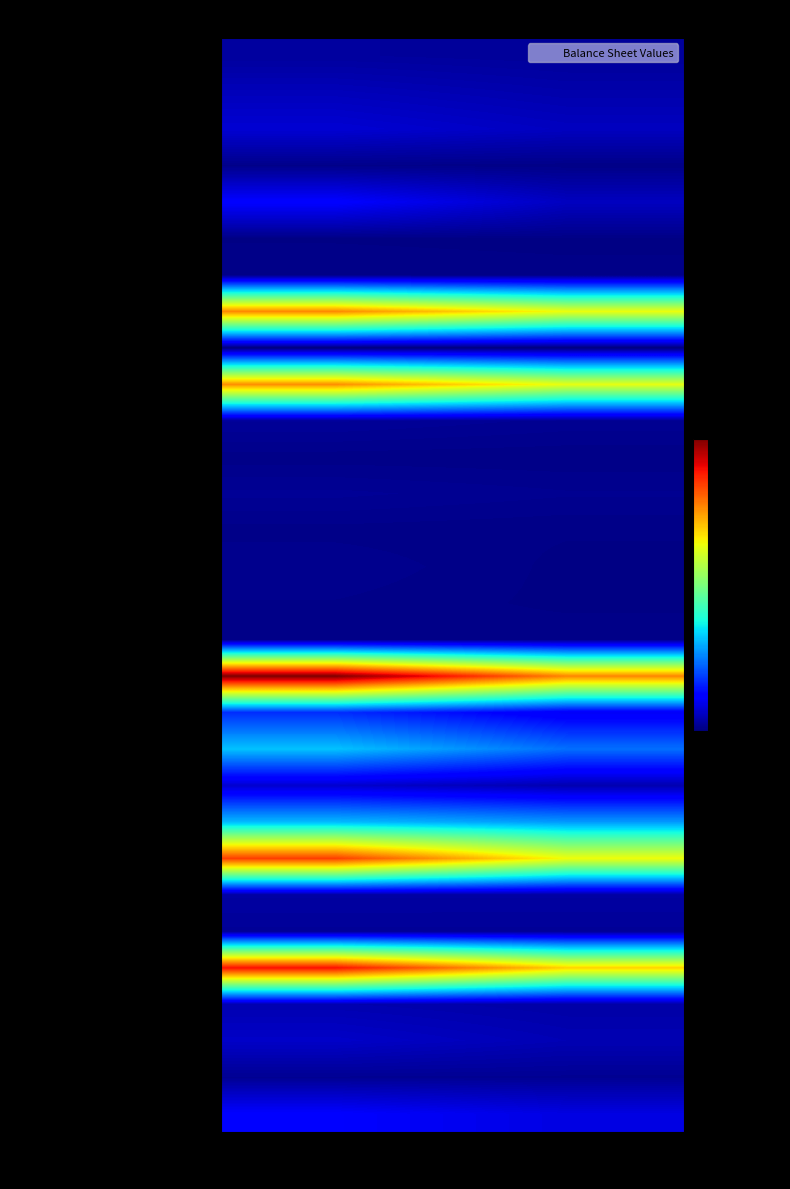

Reading right to left, transcribe all the data shown in this chart.

Cash and due from banks: Dec. 31, 2018=10918	Mar. 31, 2019=13528
Interest-earning deposits with banks: Dec. 31, 2018=21022	Mar. 31, 2019=28731
Cash and cash equivalents: Dec. 31, 2018=31940	Mar. 31, 2019=42259
Certificates of deposit with banks: Dec. 31, 2018=1498	Mar. 31, 2019=2838
Investment securities: Dec. 31, 2018=31960	Mar. 31, 2019=68978
Equity securities: Dec. 31, 2018=617	Mar. 31, 2019=751
FHLB stock: Dec. 31, 2018=1050	Mar. 31, 2019=1226
Loans: Dec. 31, 2018=393282	Mar. 31, 2019=474239
Allowance for loan losses: Dec. 31, 2018=-3978	Mar. 31, 2019=-4068
Net Loans: Dec. 31, 2018=389304	Mar. 31, 2019=470171
Bank owned life insurance: Dec. 31, 2018=7393	Mar. 31, 2019=10966
Accrued interest receivable: Dec. 31, 2018=1259	Mar. 31, 2019=1840
Bank premises & equipment: Dec. 31, 2018=6093	Mar. 31, 2019=8935
Foreclosed assets: Dec. 31, 2018=1157	Mar. 31, 2019=2190
Goodwill: Dec. 31, 2018=0	Mar. 31, 2019=5355
Core deposit intangibles: Dec. 31, 2018=40	Mar. 31, 2019=3039
Other assets: Dec. 31, 2018=2793	Mar. 31, 2019=2731
Total Assets: Dec. 31, 2018=475104	Mar. 31, 2019=621279
Non-interest demand deposits: Dec. 31, 2018=61120	Mar. 31, 2019=101274
Interest-earning demand deposits: Dec. 31, 2018=142899	Mar. 31, 2019=193830
Savings: Dec. 31, 2018=22693	Mar. 31, 2019=39637
Time deposits: Dec. 31, 2018=168437	Mar. 31, 2019=188649
Total deposits: Dec. 31, 2018=395149	Mar. 31, 2019=523390
FHLB advances: Dec. 31, 2018=16100	Mar. 31, 2019=16100
Long term subordinated debt: Dec. 31, 2018=9753	Mar. 31, 2019=9773
Total liabilities: Dec. 31, 2018=424843	Mar. 31, 2019=553901
Common stock: Dec. 31, 2018=17892	Mar. 31, 2019=23242
Additional paid-in capital: Dec. 31, 2018=25211	Mar. 31, 2019=36392
Retained earnings: Dec. 31, 2018=7281	Mar. 31, 2019=7618
Total stockholders equity: Dec. 31, 2018=50261	Mar. 31, 2019=67378